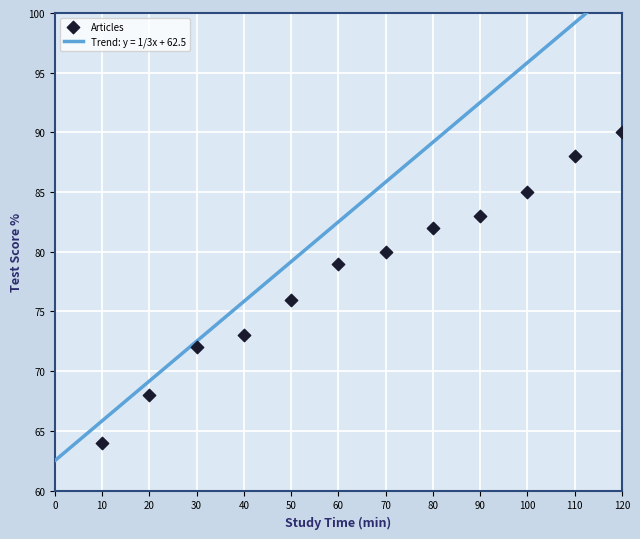

What is the average X value?

65